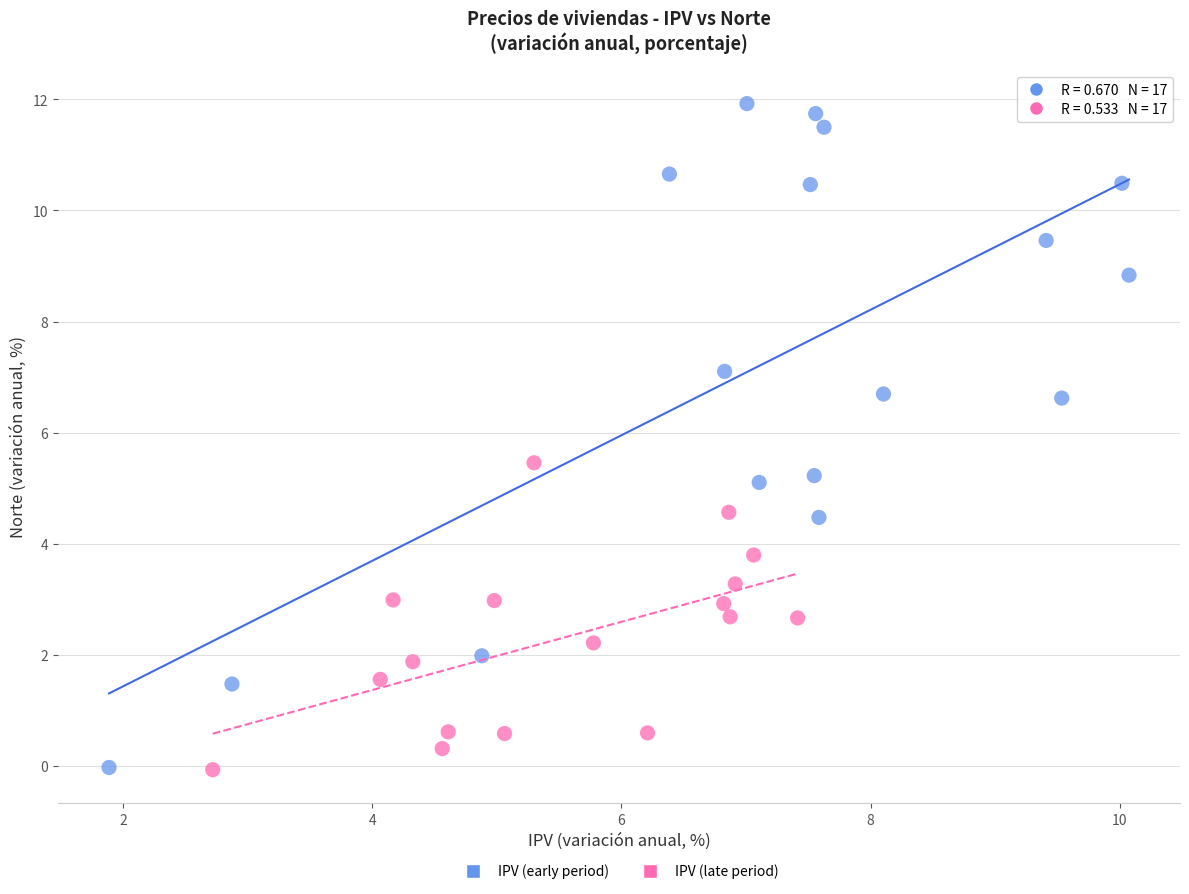

What are all the series names shown in the legend?

IPV (early period), IPV (late period)